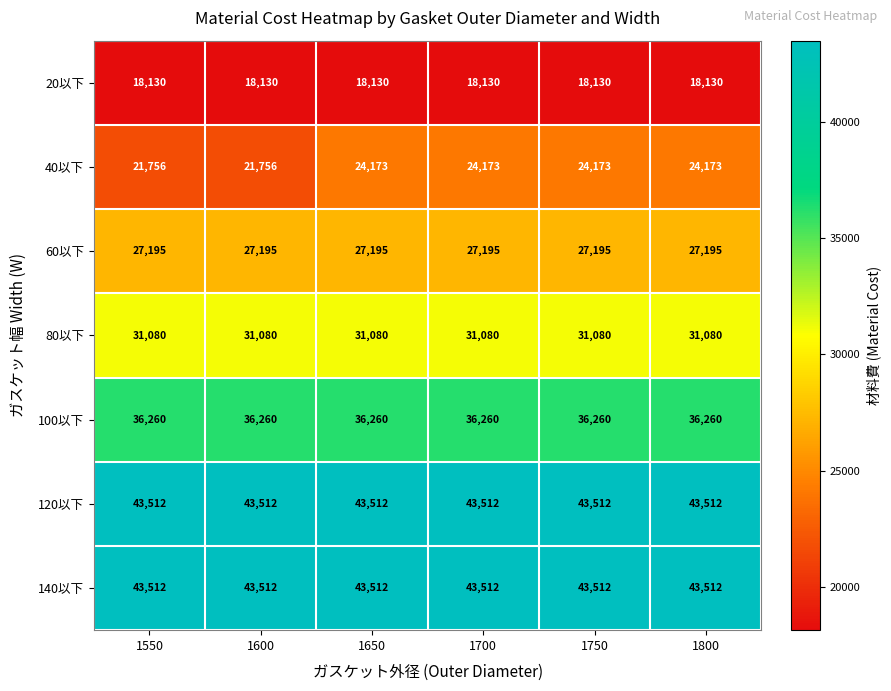

How many categories are shown in the chart?

6